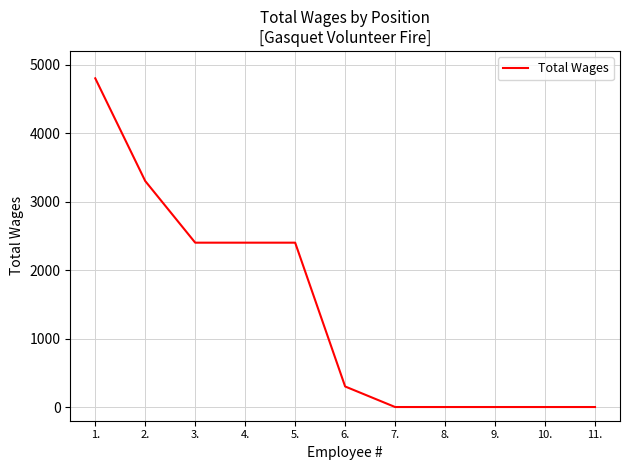

What is the change in value from 4. to 10.?

-2400